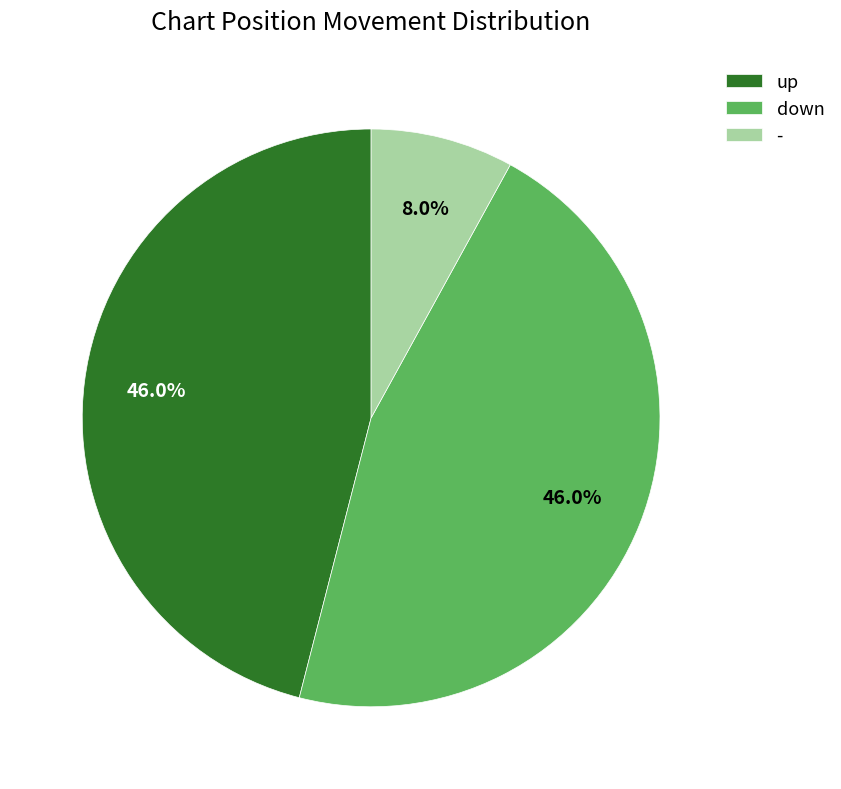

What is the ratio of the value at down to the value at up?

1.0